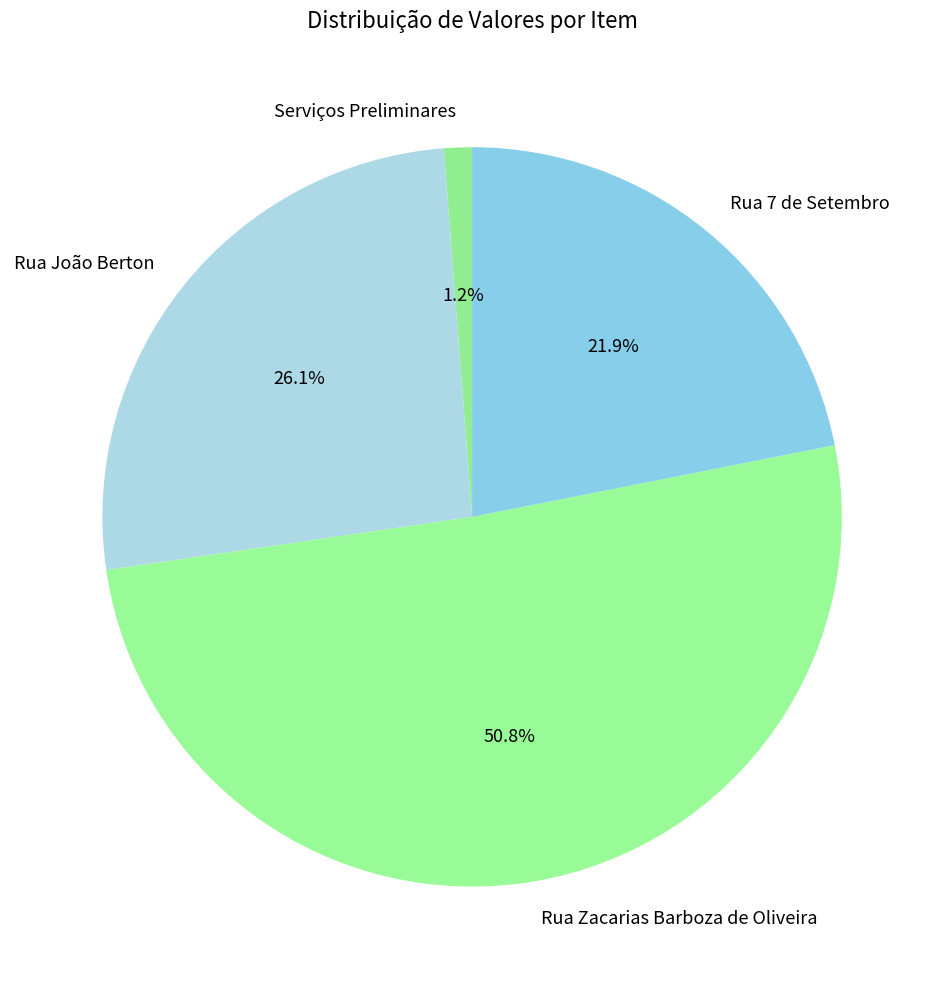

Between Rua Zacarias Barboza de Oliveira and Serviços Preliminares, which is larger?

Rua Zacarias Barboza de Oliveira